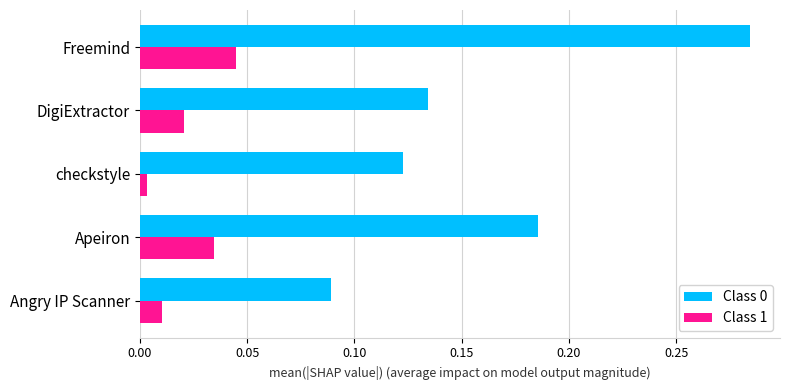

Is it true that Class 0 equals 0.0 at Angry IP Scanner?

False